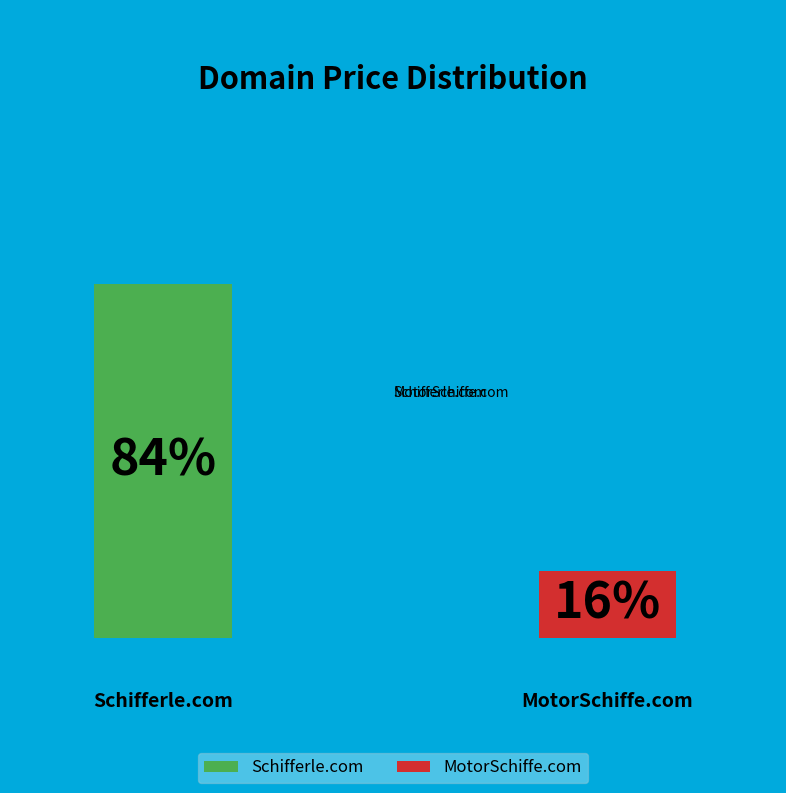

Count the number of slices in the pie.

2